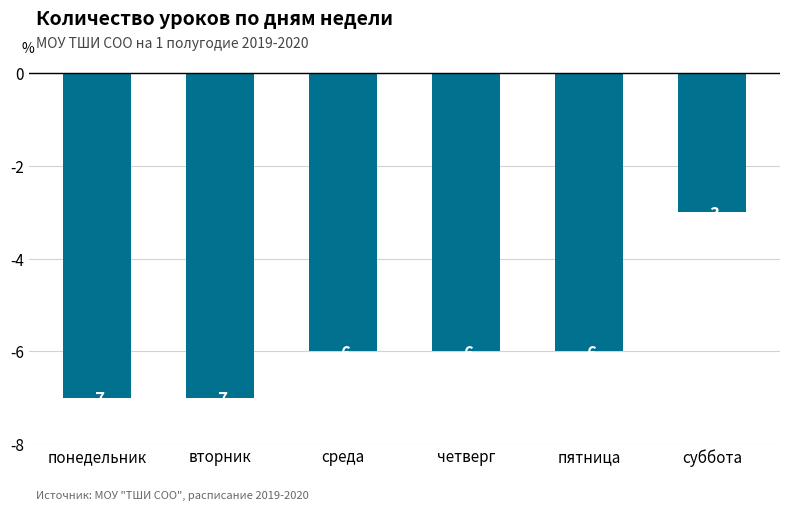

What is the label of the 4th bar from the left?

четверг